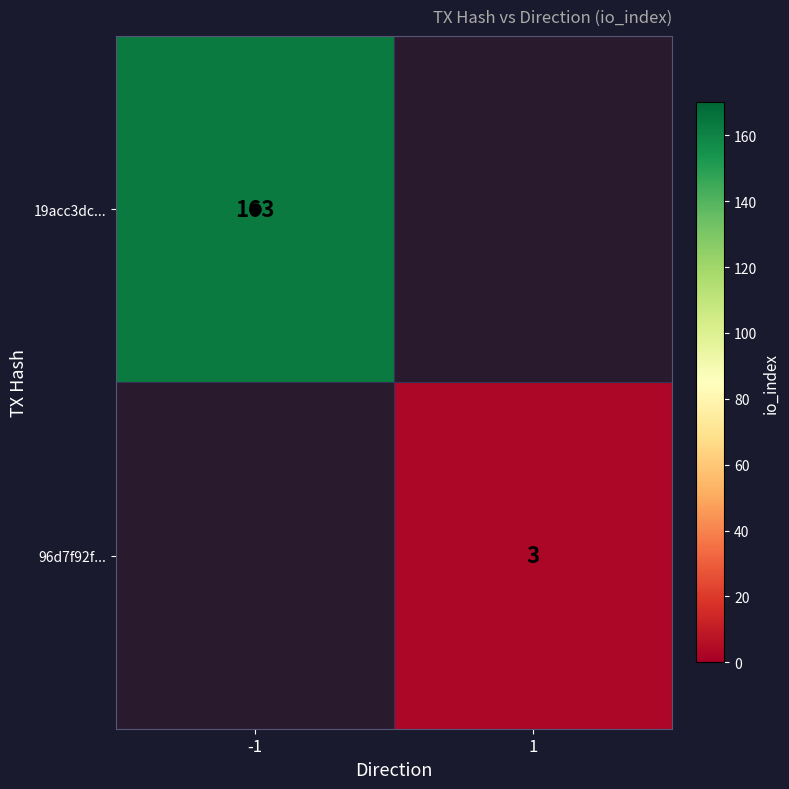

What is the greatest value displayed?

163.0